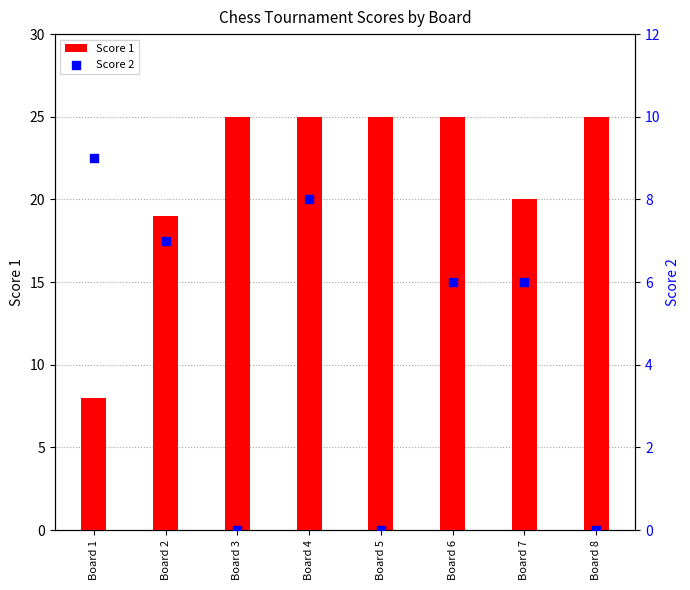

What is the total value across all series at Board 6?

31